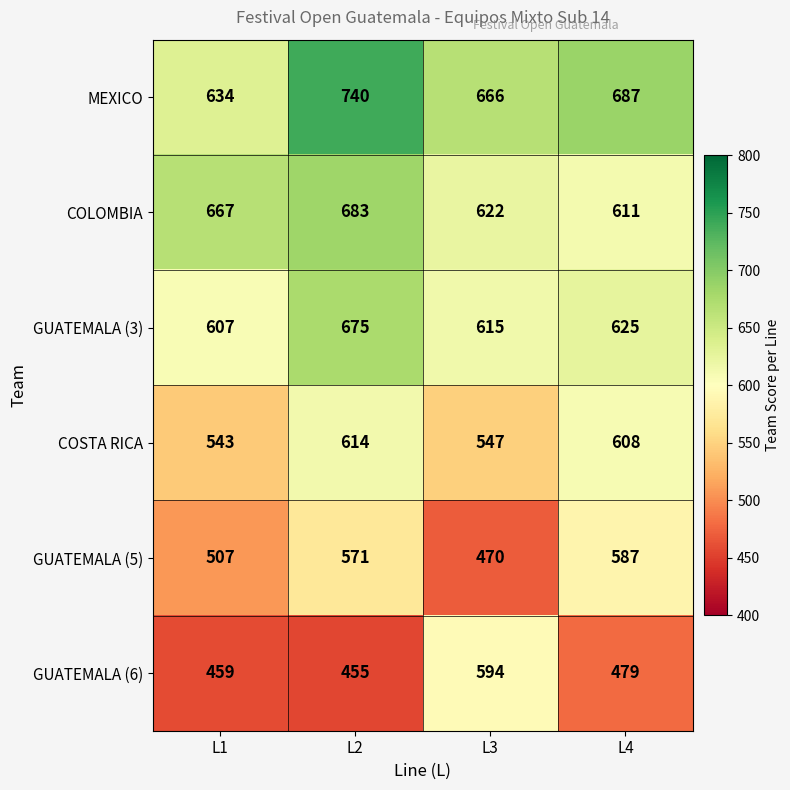

What is the approximate value of GUATEMALA (6) at L1, to the nearest 10?

460